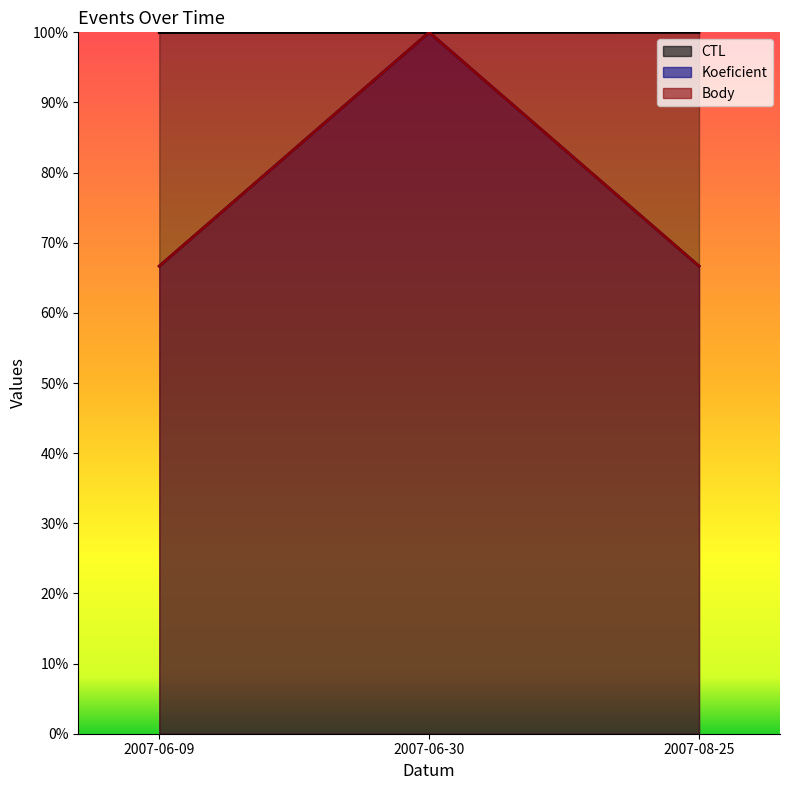

Which has a higher value, 2007-08-25 or 2007-06-30?

2007-08-25